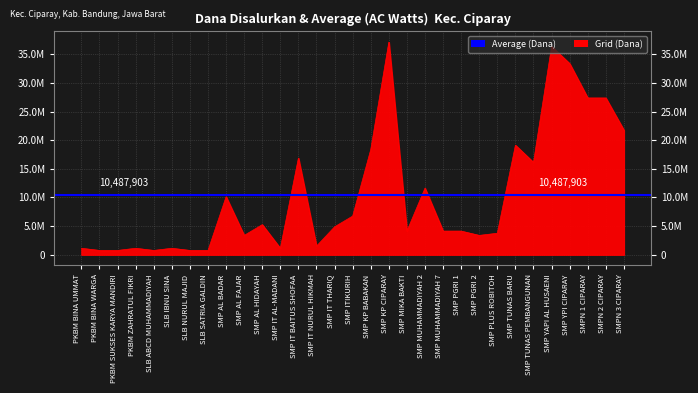

List the labels in order of value, smallest first.

PKBM BINA WARGA, PKBM SUKSES KARYA MANDIRI, SLB ABCD MUHAMMADIYAH, SLB NURUL MAJID, SLB SATRIA GALDIN, PKBM BINA UMMAT, PKBM ZAHRATUL FIKRI, SLB IBNU SINA, SMP IT AL-MADANI, SMP IT NURUL HIKMAH, SMP AL FAJAR, SMP PGRI 2, SMP PLUS ROBITOH, SMP MIKA BAKTI, SMP MUHAMMADIYAH 7, SMP PGRI 1, SMP IT THARIQ, SMP AL HIDAYAH, SMP ITIKURIH, SMP AL BADAR, SMP MUHAMMADIYAH 2, SMP TUNAS PEMBANGUNAN, SMP IT BAITUS SHOFAA, SMP KP BABAKAN, SMP TUNAS BARU, SMPN 3 CIPARAY, SMPN 1 CIPARAY, SMPN 2 CIPARAY, SMP YPI CIPARAY, SMP YAPI AL HUSAENI, SMP KP CIPARAY